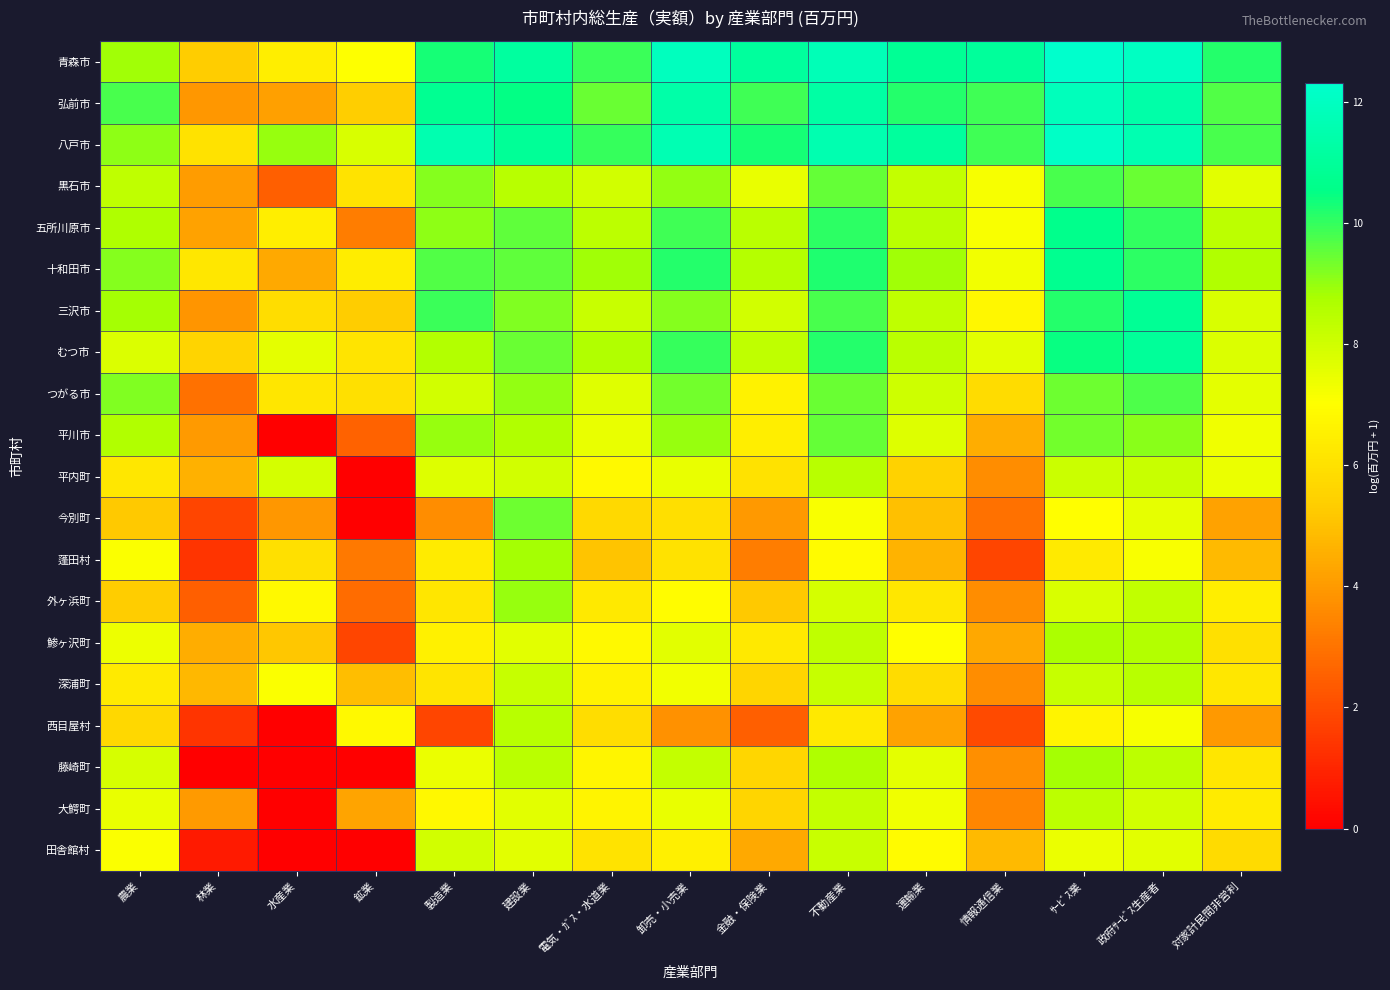

Reading right to left, extract all data points from this chart.

青森市: 対家計民間非営利=10.2	政府ｻｰﾋﾞｽ生産者=12.0	ｻｰﾋﾞｽ業=12.3	情報通信業=11.0	運輸業=10.9	不動産業=11.8	金融・保険業=11.1	卸売・小売業=12.0	電気・ｶﾞｽ・水道業=9.9	建設業=11.1	製造業=10.3	鉱業=7.0	水産業=6.5	林業=5.3	農業=8.9
弘前市: 対家計民間非営利=9.7	政府ｻｰﾋﾞｽ生産者=11.3	ｻｰﾋﾞｽ業=11.9	情報通信業=9.8	運輸業=10.2	不動産業=11.3	金融・保険業=9.9	卸売・小売業=11.3	電気・ｶﾞｽ・水道業=9.4	建設業=10.5	製造業=10.8	鉱業=5.3	水産業=4.2	林業=3.9	農業=9.8
八戸市: 対家計民間非営利=9.8	政府ｻｰﾋﾞｽ生産者=11.6	ｻｰﾋﾞｽ業=12.1	情報通信業=9.9	運輸業=11.1	不動産業=11.5	金融・保険業=10.3	卸売・小売業=11.6	電気・ｶﾞｽ・水道業=9.9	建設業=10.9	製造業=11.5	鉱業=7.8	水産業=9.0	林業=6.0	農業=9.0
黒石市: 対家計民間非営利=7.6	政府ｻｰﾋﾞｽ生産者=9.4	ｻｰﾋﾞｽ業=9.8	情報通信業=7.2	運輸業=8.2	不動産業=9.5	金融・保険業=7.5	卸売・小売業=9.0	電気・ｶﾞｽ・水道業=8.0	建設業=8.5	製造業=9.1	鉱業=6.1	水産業=2.5	林業=4.1	農業=8.4
五所川原市: 対家計民間非営利=8.4	政府ｻｰﾋﾞｽ生産者=10.0	ｻｰﾋﾞｽ業=10.6	情報通信業=7.1	運輸業=8.4	不動産業=10.1	金融・保険業=8.4	卸売・小売業=9.9	電気・ｶﾞｽ・水道業=8.4	建設業=9.5	製造業=9.1	鉱業=3.3	水産業=6.4	林業=4.2	農業=8.7
十和田市: 対家計民間非営利=8.6	政府ｻｰﾋﾞｽ生産者=10.1	ｻｰﾋﾞｽ業=10.7	情報通信業=7.3	運輸業=8.8	不動産業=10.2	金融・保険業=8.5	卸売・小売業=10.1	電気・ｶﾞｽ・水道業=8.9	建設業=9.6	製造業=9.7	鉱業=6.4	水産業=4.4	林業=6.2	農業=9.2
三沢市: 対家計民間非営利=7.8	政府ｻｰﾋﾞｽ生産者=10.9	ｻｰﾋﾞｽ業=10.2	情報通信業=6.8	運輸業=8.3	不動産業=9.8	金融・保険業=8.0	卸売・小売業=9.1	電気・ｶﾞｽ・水道業=8.1	建設業=9.2	製造業=9.9	鉱業=5.3	水産業=5.9	林業=3.9	農業=8.8
むつ市: 対家計民間非営利=7.7	政府ｻｰﾋﾞｽ生産者=11.0	ｻｰﾋﾞｽ業=10.4	情報通信業=7.6	運輸業=8.4	不動産業=10.1	金融・保険業=8.3	卸売・小売業=10.0	電気・ｶﾞｽ・水道業=8.6	建設業=9.4	製造業=8.6	鉱業=6.1	水産業=7.6	林業=5.6	農業=7.7
つがる市: 対家計民間非営利=7.6	政府ｻｰﾋﾞｽ生産者=9.7	ｻｰﾋﾞｽ業=9.4	情報通信業=5.8	運輸業=8.0	不動産業=9.5	金融・保険業=6.6	卸売・小売業=9.4	電気・ｶﾞｽ・水道業=7.7	建設業=9.0	製造業=7.9	鉱業=6.0	水産業=6.2	林業=2.9	農業=9.2
平川市: 対家計民間非営利=7.3	政府ｻｰﾋﾞｽ生産者=9.1	ｻｰﾋﾞｽ業=9.3	情報通信業=4.5	運輸業=7.7	不動産業=9.5	金融・保険業=6.5	卸売・小売業=9.0	電気・ｶﾞｽ・水道業=7.5	建設業=8.6	製造業=8.9	鉱業=2.6	水産業=0.0	林業=4.0	農業=8.6
平内町: 対家計民間非営利=7.4	政府ｻｰﾋﾞｽ生産者=8.2	ｻｰﾋﾞｽ業=8.1	情報通信業=3.7	運輸業=5.5	不動産業=8.5	金融・保険業=6.0	卸売・小売業=7.5	電気・ｶﾞｽ・水道業=6.8	建設業=8.0	製造業=7.7	鉱業=0.0	水産業=7.9	林業=4.6	農業=6.2
今別町: 対家計民間非営利=4.2	政府ｻｰﾋﾞｽ生産者=7.5	ｻｰﾋﾞｽ業=7.0	情報通信業=2.9	運輸業=5.0	不動産業=7.2	金融・保険業=4.0	卸売・小売業=6.0	電気・ｶﾞｽ・水道業=5.7	建設業=9.4	製造業=3.7	鉱業=0.0	水産業=3.9	林業=1.8	農業=5.2
蓬田村: 対家計民間非営利=4.9	政府ｻｰﾋﾞｽ生産者=7.1	ｻｰﾋﾞｽ業=6.3	情報通信業=1.8	運輸業=4.6	不動産業=6.9	金融・保険業=3.3	卸売・小売業=6.0	電気・ｶﾞｽ・水道業=5.1	建設業=8.8	製造業=6.4	鉱業=3.1	水産業=6.0	林業=1.4	農業=7.1
外ヶ浜町: 対家計民間非営利=6.5	政府ｻｰﾋﾞｽ生産者=8.3	ｻｰﾋﾞｽ業=7.8	情報通信業=3.7	運輸業=6.2	不動産業=7.9	金融・保険業=5.2	卸売・小売業=7.0	電気・ｶﾞｽ・水道業=6.2	建設業=9.0	製造業=6.2	鉱業=2.8	水産業=6.8	林業=2.5	農業=5.3
鯵ヶ沢町: 対家計民間非営利=6.0	政府ｻｰﾋﾞｽ生産者=8.6	ｻｰﾋﾞｽ業=8.7	情報通信業=4.3	運輸業=7.0	不動産業=8.4	金融・保険業=6.3	卸売・小売業=7.6	電気・ｶﾞｽ・水道業=6.9	建設業=7.6	製造業=6.6	鉱業=1.8	水産業=5.2	林業=4.5	農業=7.4
深浦町: 対家計民間非営利=6.2	政府ｻｰﾋﾞｽ生産者=8.5	ｻｰﾋﾞｽ業=8.2	情報通信業=3.7	運輸業=5.8	不動産業=8.2	金融・保険業=5.6	卸売・小売業=7.3	電気・ｶﾞｽ・水道業=6.6	建設業=8.2	製造業=6.1	鉱業=4.9	水産業=7.1	林業=4.8	農業=6.3
西目屋村: 対家計民間非営利=4.0	政府ｻｰﾋﾞｽ生産者=7.2	ｻｰﾋﾞｽ業=6.7	情報通信業=1.9	運輸業=4.2	不動産業=6.3	金融・保険業=2.5	卸売・小売業=3.8	電気・ｶﾞｽ・水道業=5.9	建設業=8.5	製造業=1.8	鉱業=6.8	水産業=0.0	林業=1.4	農業=5.7
藤崎町: 対家計民間非営利=6.2	政府ｻｰﾋﾞｽ生産者=8.4	ｻｰﾋﾞｽ業=8.8	情報通信業=3.7	運輸業=7.6	不動産業=8.6	金融・保険業=5.7	卸売・小売業=8.2	電気・ｶﾞｽ・水道業=6.7	建設業=8.4	製造業=7.4	鉱業=0.0	水産業=0.0	林業=0.0	農業=7.9
大鰐町: 対家計民間非営利=6.4	政府ｻｰﾋﾞｽ生産者=7.9	ｻｰﾋﾞｽ業=8.4	情報通信業=3.5	運輸業=7.3	不動産業=8.2	金融・保険業=5.6	卸売・小売業=7.5	電気・ｶﾞｽ・水道業=6.7	建設業=7.6	製造業=6.8	鉱業=4.3	水産業=0.0	林業=4.0	農業=7.5
田舎館村: 対家計民間非営利=5.8	政府ｻｰﾋﾞｽ生産者=7.6	ｻｰﾋﾞｽ業=7.4	情報通信業=4.9	運輸業=6.9	不動産業=8.1	金融・保険業=4.4	卸売・小売業=6.5	電気・ｶﾞｽ・水道業=6.1	建設業=7.6	製造業=8.0	鉱業=0.0	水産業=0.0	林業=0.7	農業=7.1